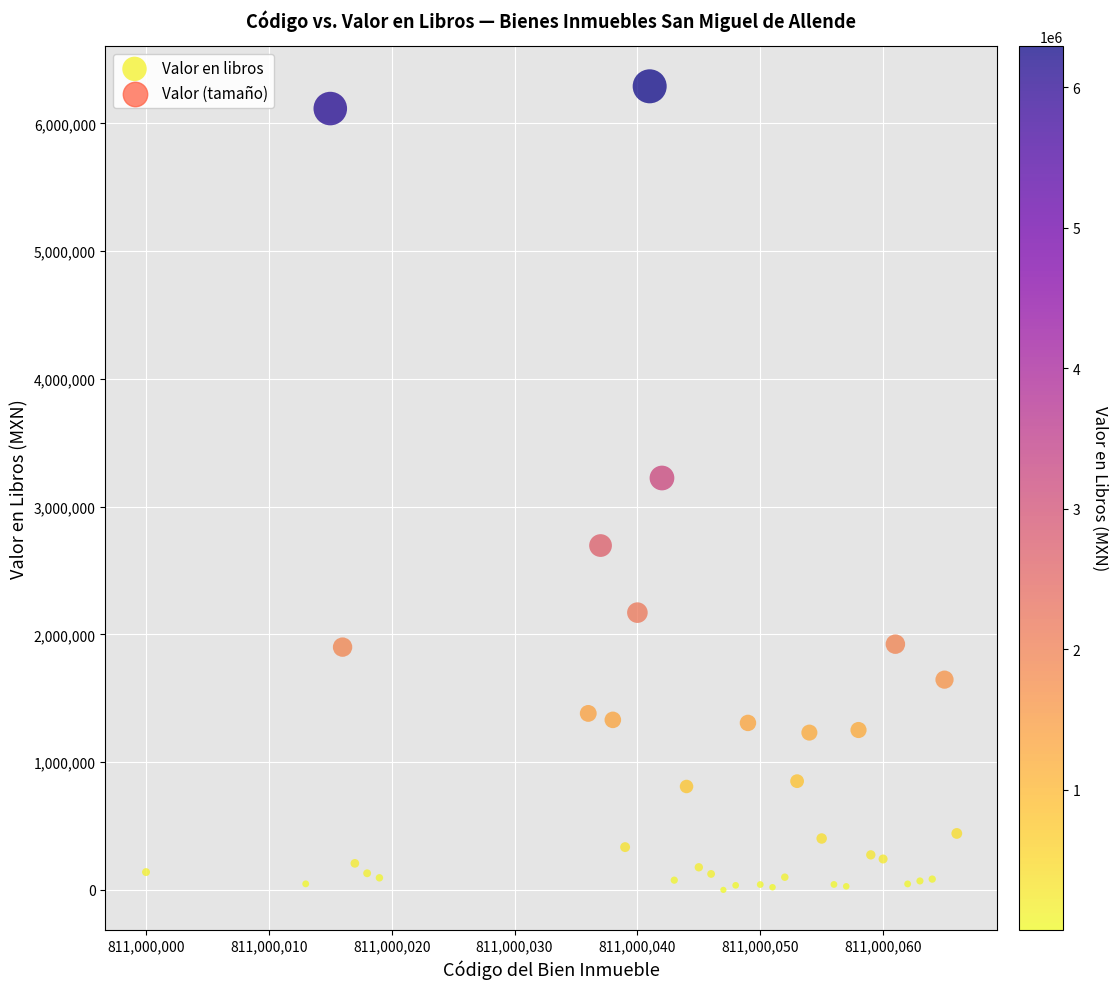

What is the range of X values (max minus min)?

66.0